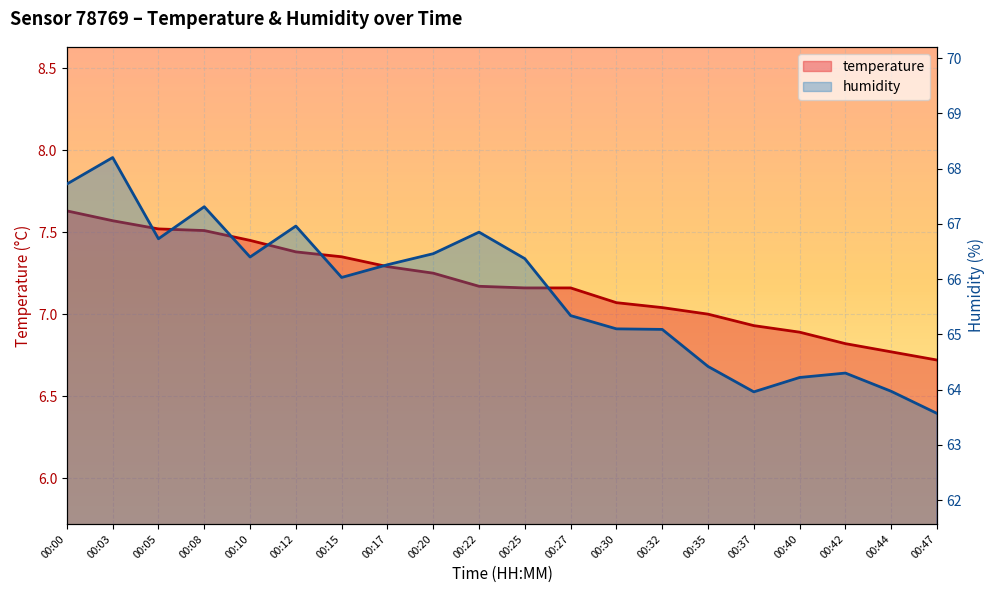

What value does the humidity series have at 00:37?

64.0